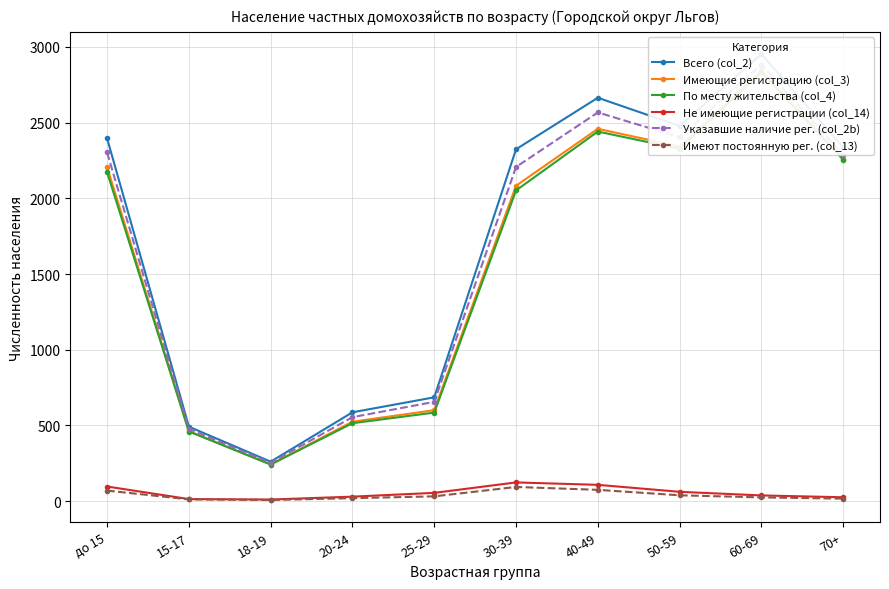

Rank the series at 70+ from highest to lowest value.

Всего (col_2), Указавшие наличие рег. (col_2b), Имеющие регистрацию (col_3), По месту жительства (col_4), Не имеющие регистрации (col_14), Имеют постоянную рег. (col_13)